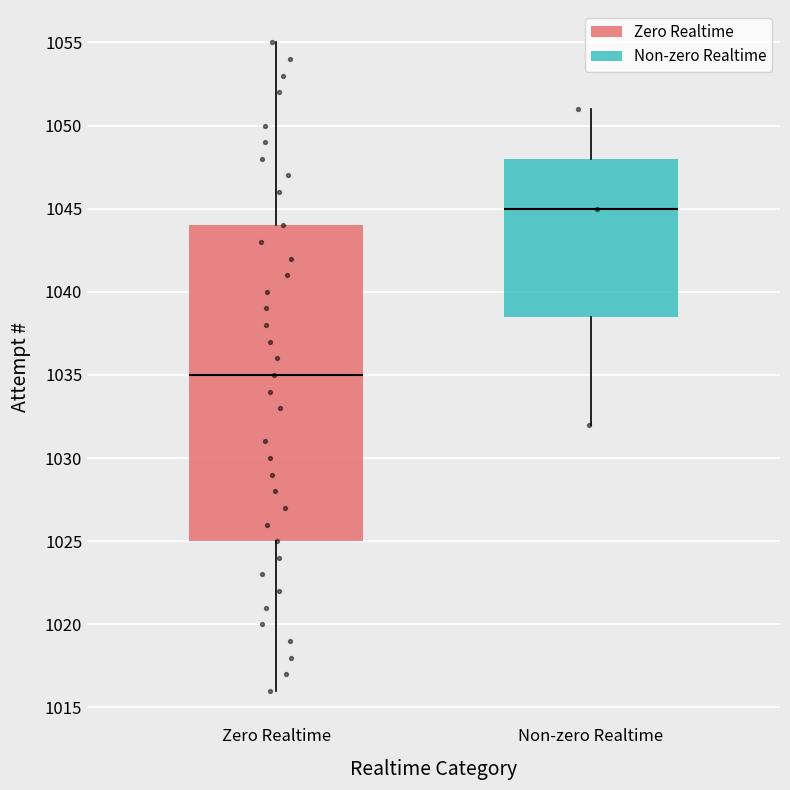

Which box is the tallest, from its lower edge to its upper edge?

Zero Realtime